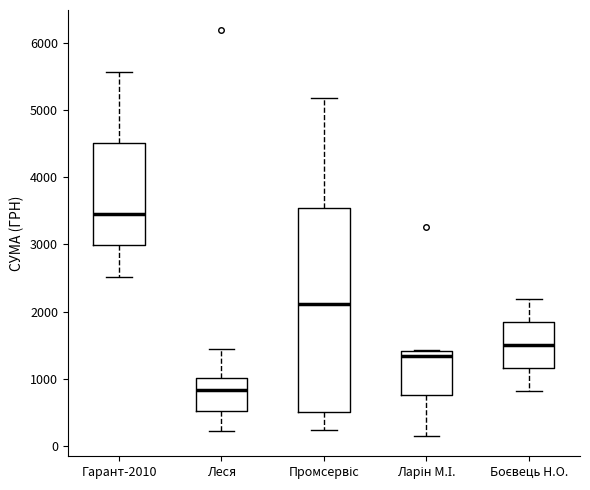

Which box's median line is the highest?

Гарант-2010